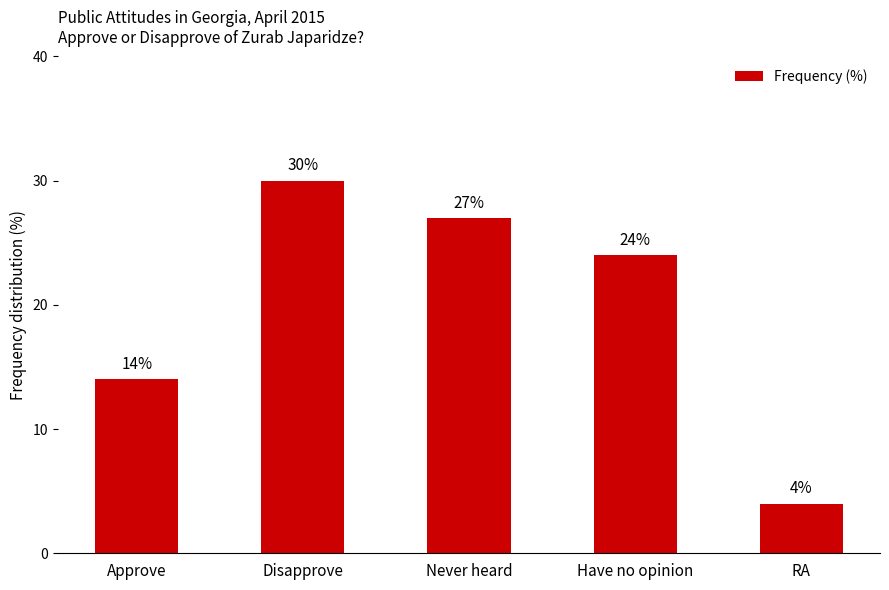

At which label does the data first exceed 24?

Disapprove